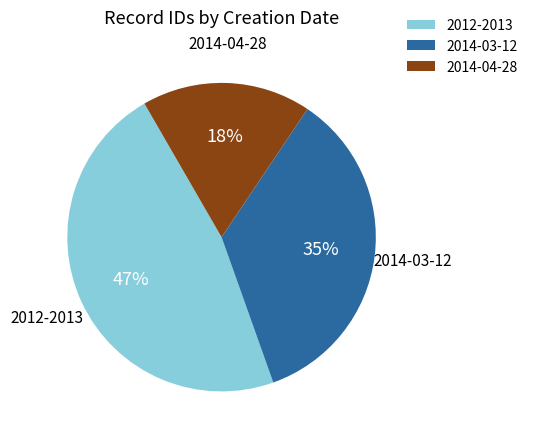

Is there a majority slice in this chart?

No